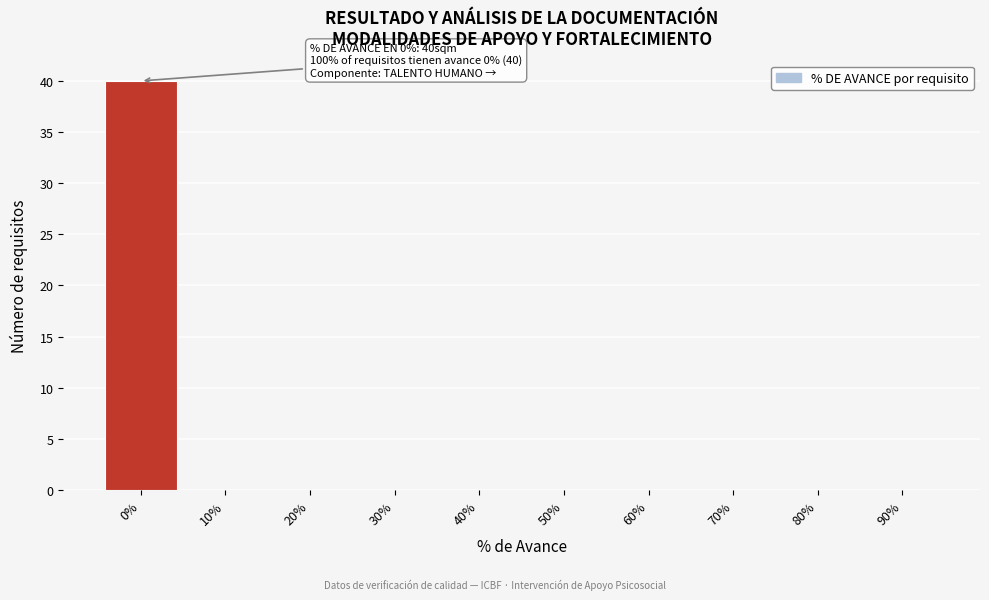

Which range on the x-axis has the tallest bar?

-5 to 5